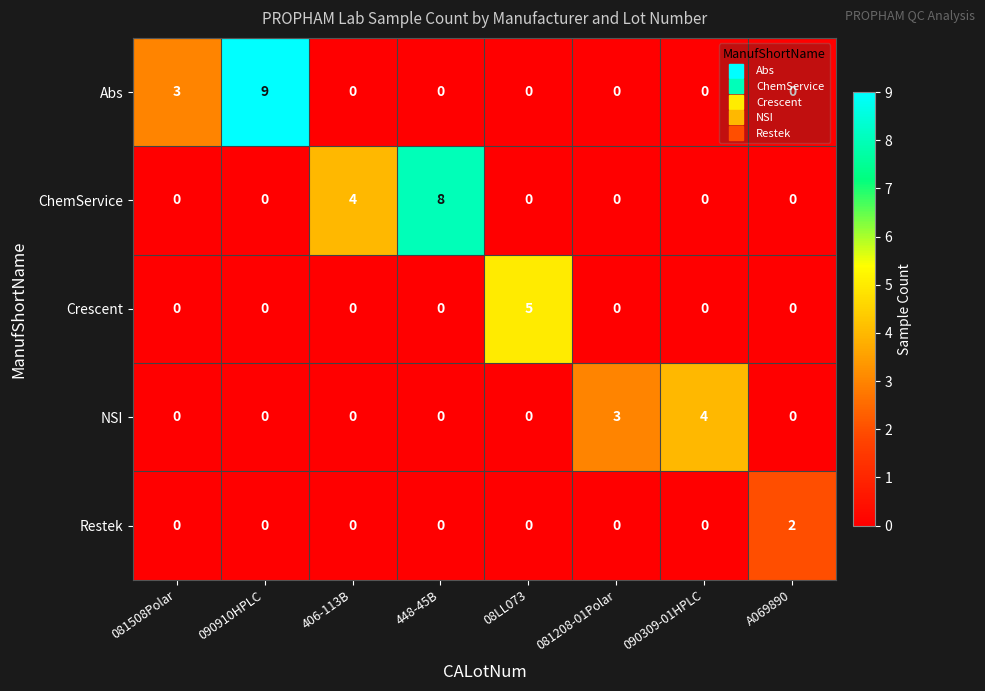

At which category is the sum across all series the highest?

090910HPLC